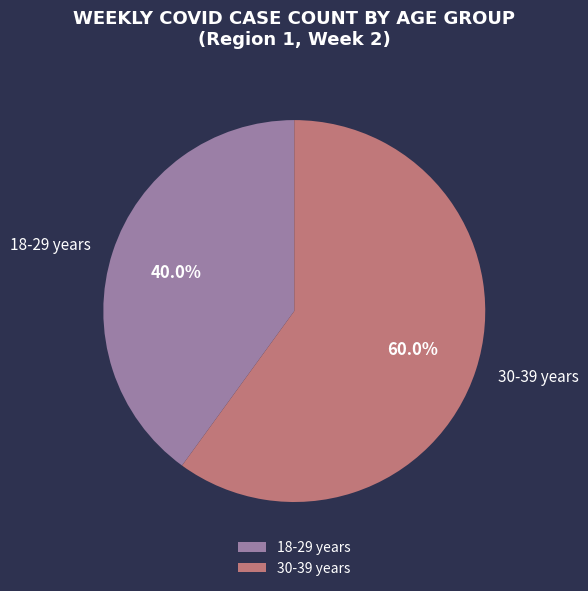

How many segments does this pie chart have?

2